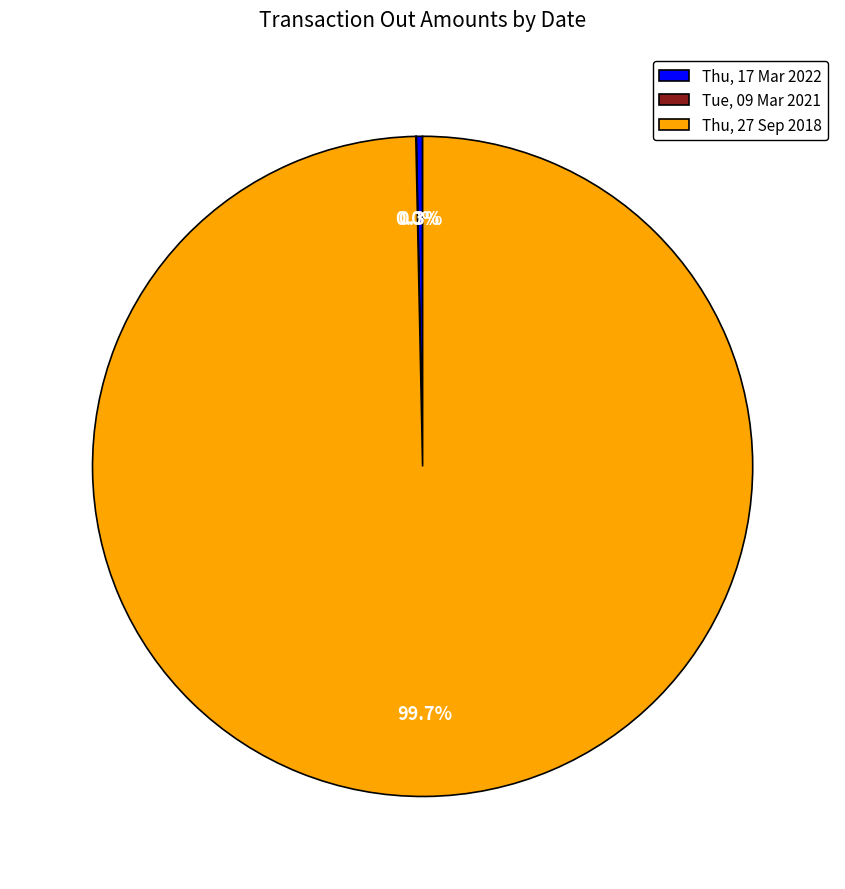

What is the largest slice in the pie chart?

Thu, 27 Sep 2018